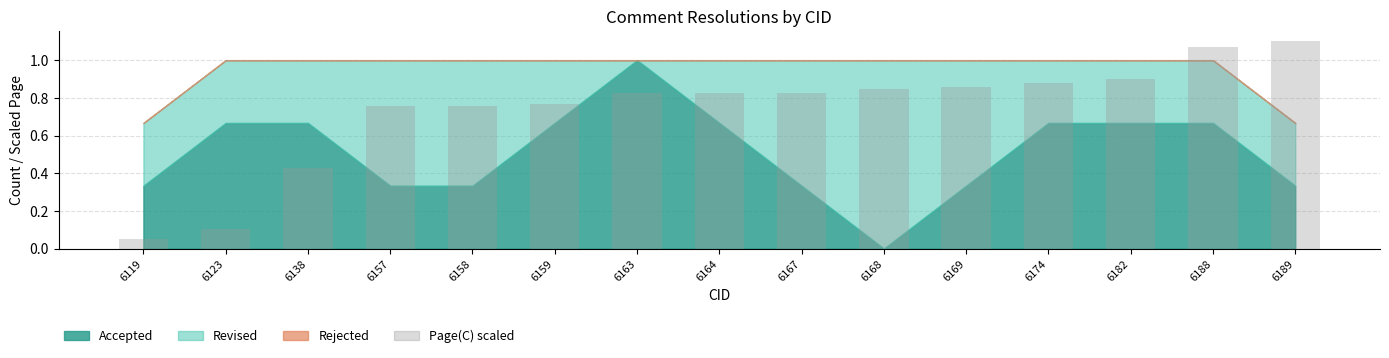

Between 6174 and 6189, which is larger?

6189